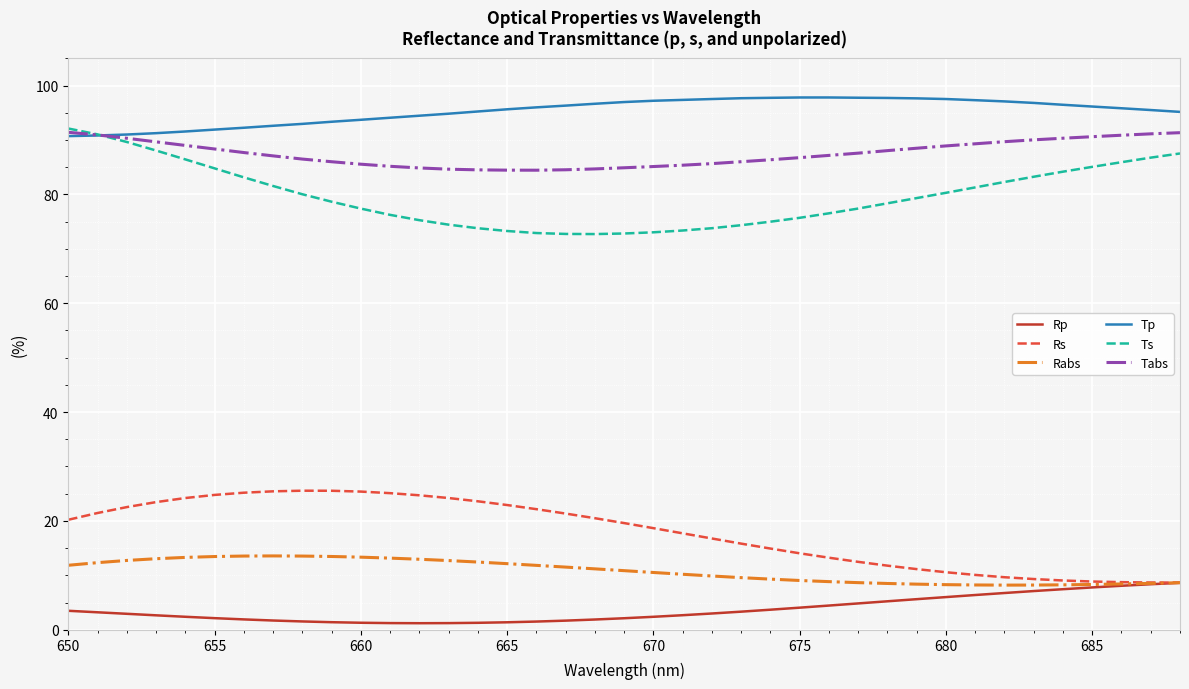

Which series has the largest total across all categories?

Tp